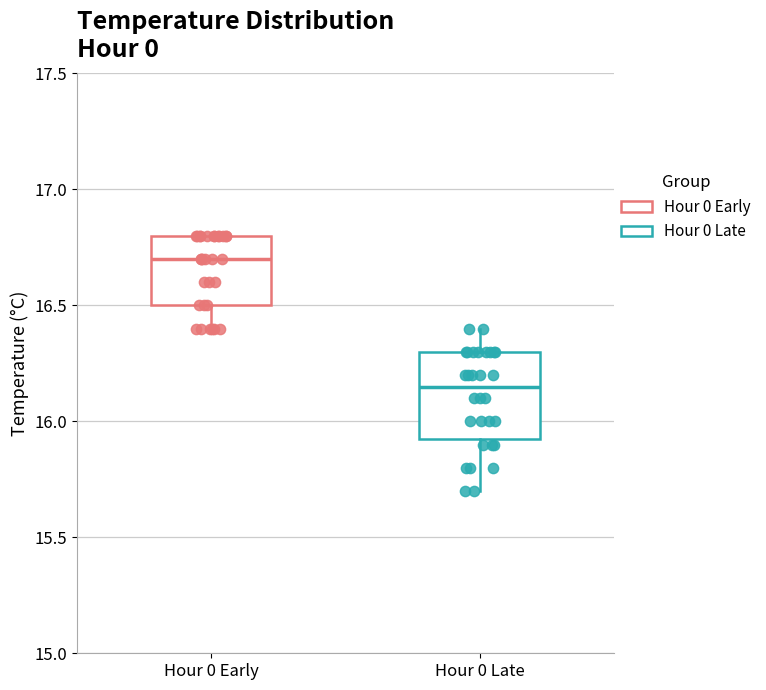

Which box's median line is the highest?

Hour 0 Early